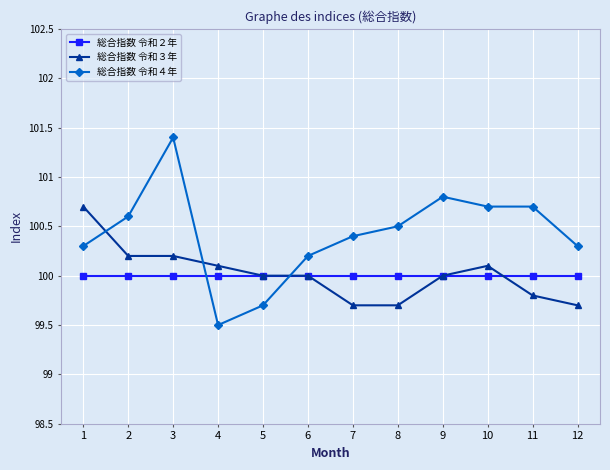

Reading left to right, transcribe all the data shown in this chart.

総合指数 令和２年: 100.0	100.0	100.0	100.0	100.0	100.0	100.0	100.0	100.0	100.0	100.0	100.0
総合指数 令和３年: 100.7	100.2	100.2	100.1	100.0	100.0	99.7	99.7	100.0	100.1	99.8	99.7
総合指数 令和４年: 100.3	100.6	101.4	99.5	99.7	100.2	100.4	100.5	100.8	100.7	100.7	100.3